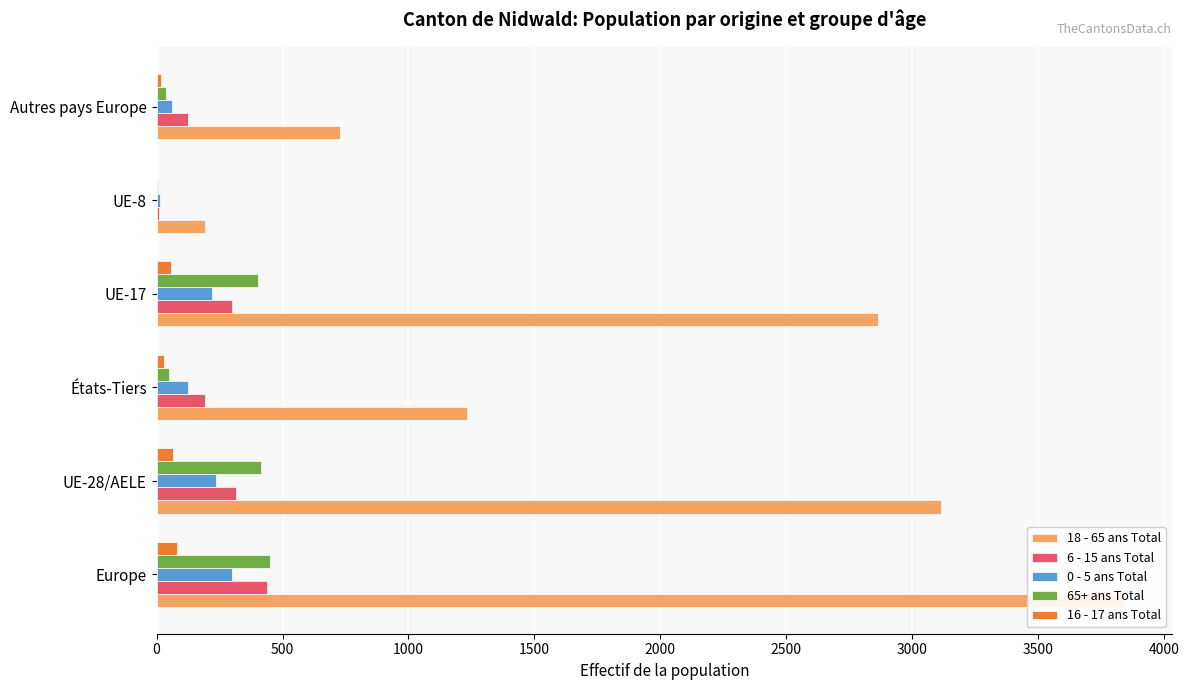

What is the value of the 18 - 65 ans Total bar at the 6th from the left?

727